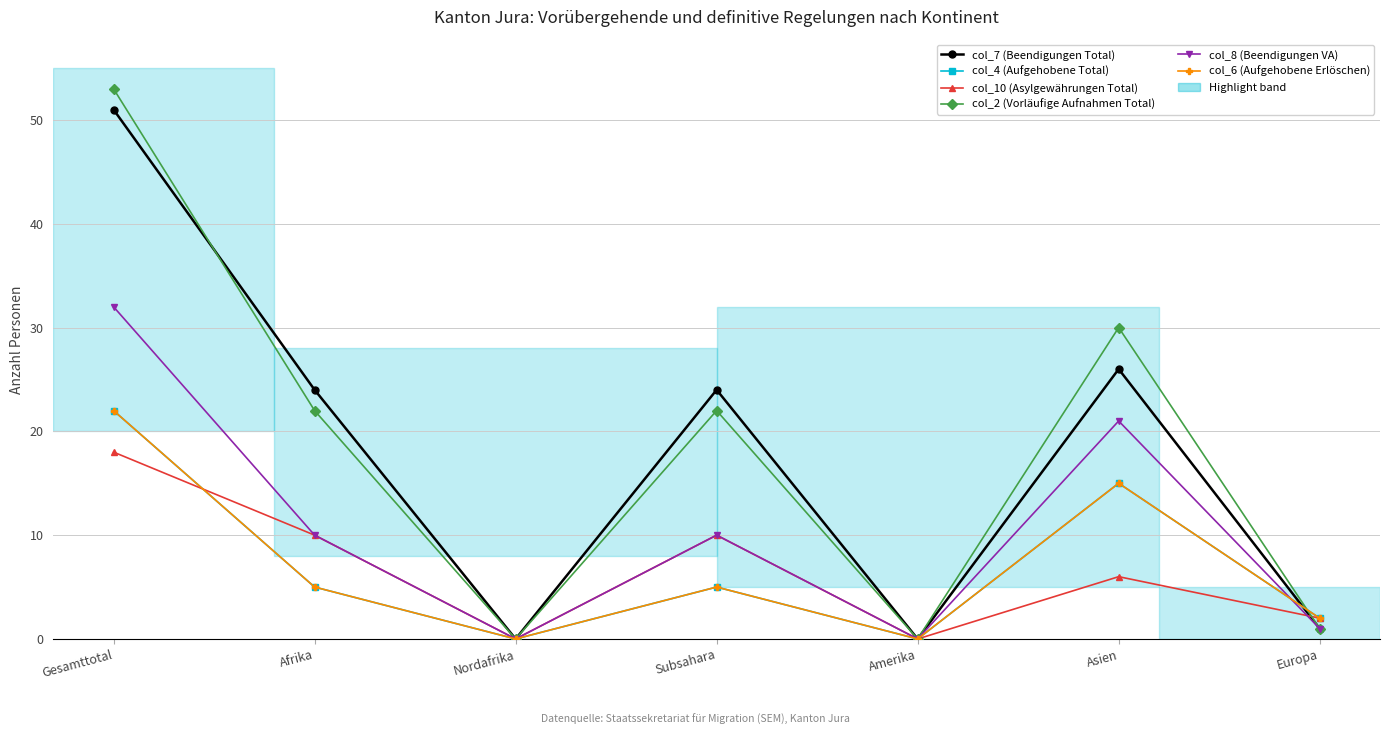

What is the label of the 6th point from the left?

Asien